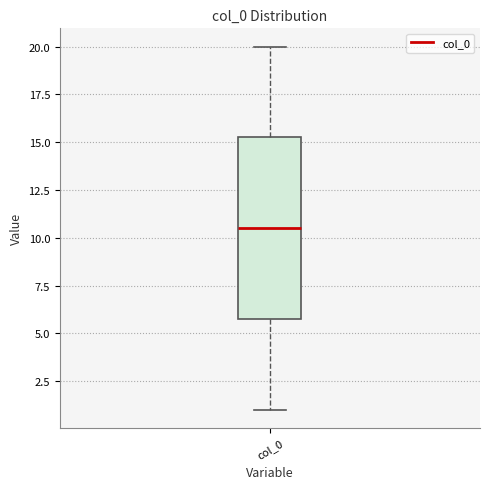

Where does the median line of the box for col_0 sit on the y-axis? The values are not printed on the chart, so give them approximately, as read against the axis.

10.5